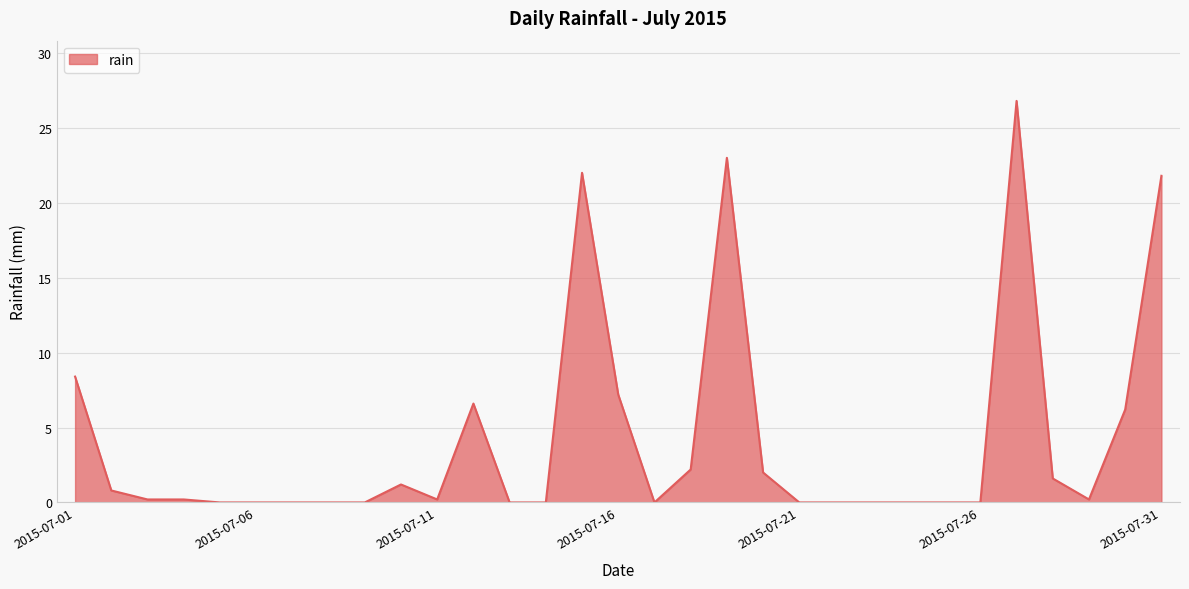

What is the maximum value shown in the chart?

26.8